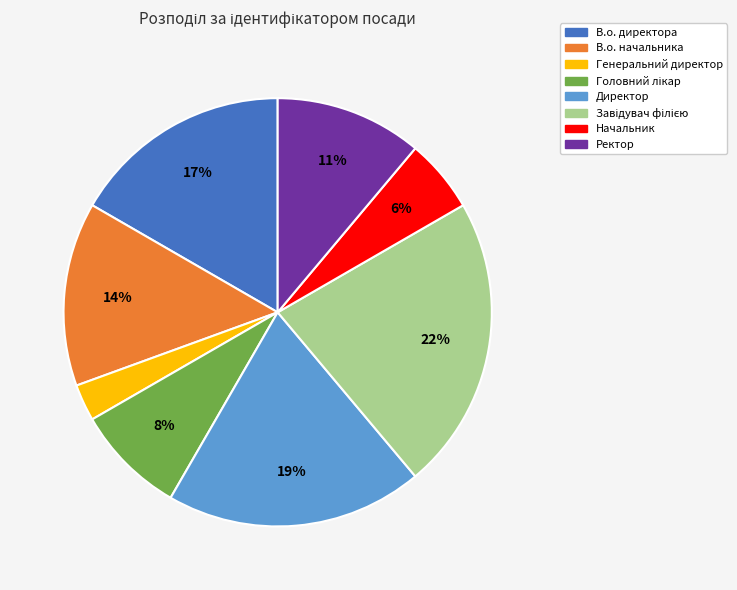

To the nearest percent, what percentage of the pie is Начальник?

6%